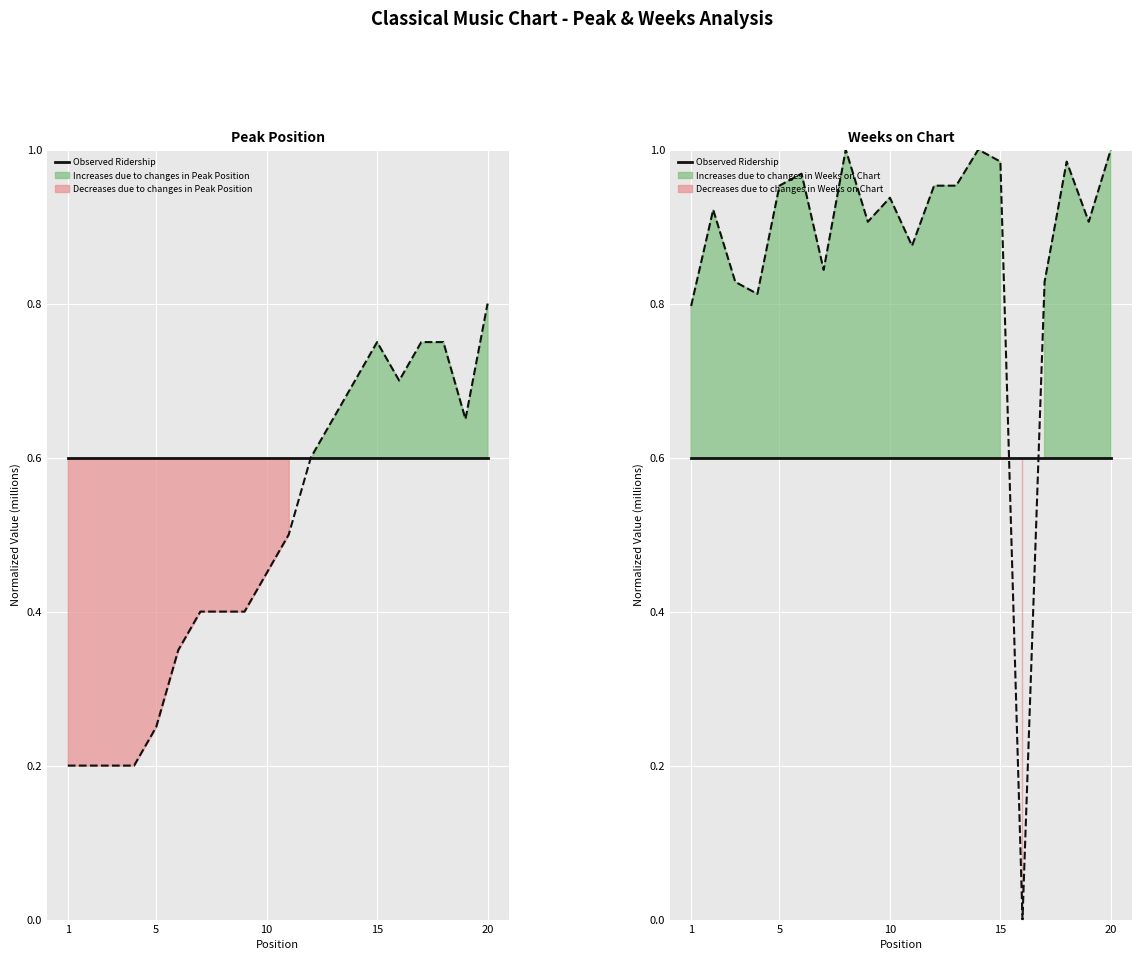

Reading right to left, what are all the values shown in this chart?

Pico: 20=0.8	19=0.6	18=0.8	17=0.8	16=0.7	15=0.8	14=0.7	13=0.6	12=0.6	11=0.5	10=0.5	9=0.4	8=0.4	7=0.4	6=0.3	5=0.2	4=0.2	3=0.2	2=0.2	1=0.2
Weeks on Chart: 20=1.0	19=0.9	18=1.0	17=0.8	16=0.0	15=1.0	14=1.0	13=1.0	12=1.0	11=0.9	10=0.9	9=0.9	8=1.0	7=0.8	6=1.0	5=1.0	4=0.8	3=0.8	2=0.9	1=0.8